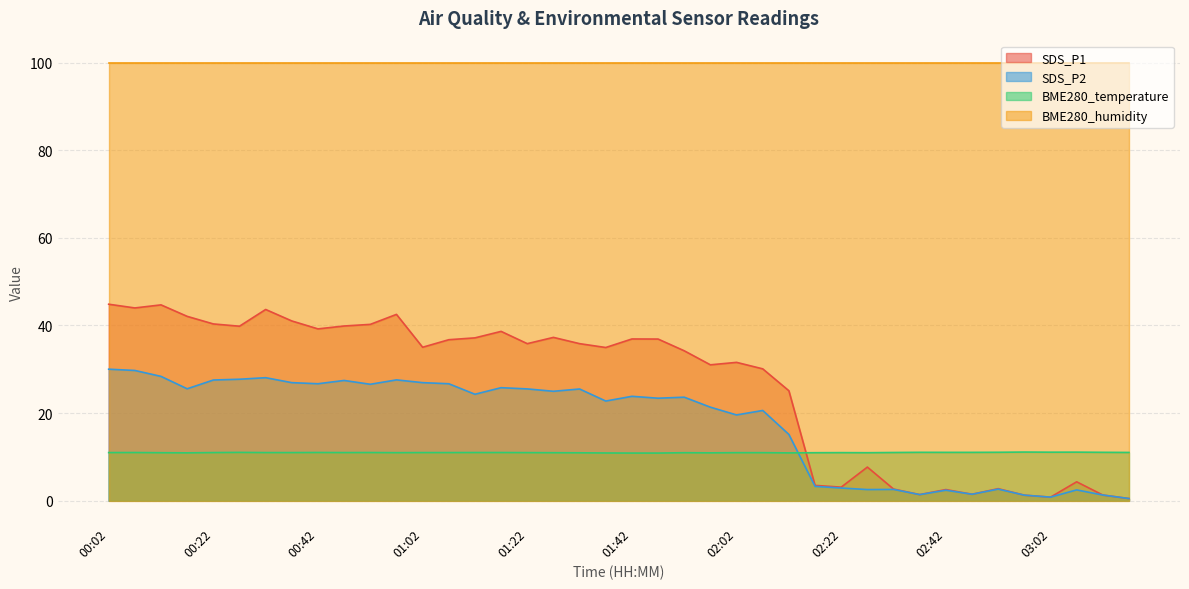

What are all the series names shown in the legend?

SDS_P1, SDS_P2, BME280_temperature, BME280_humidity